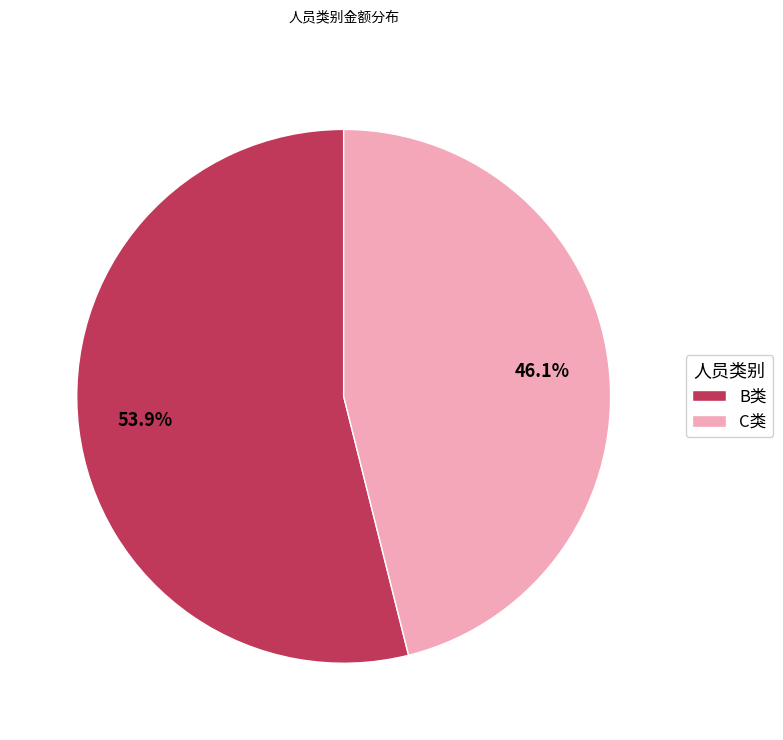

Is it true that C类 is 37% of the pie?

False